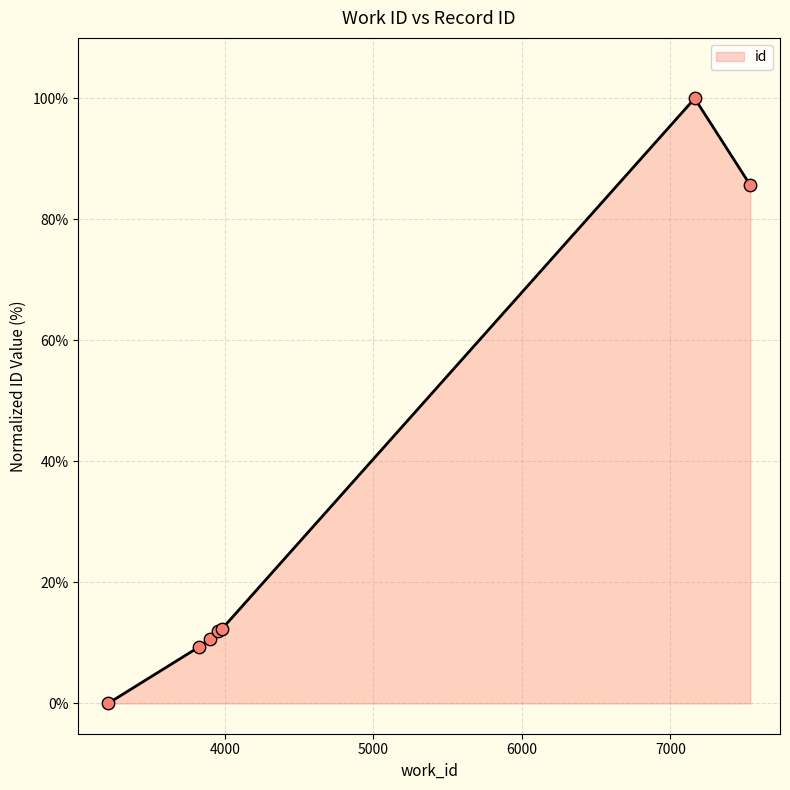

Between 3214 and 3898, which is larger?

3898